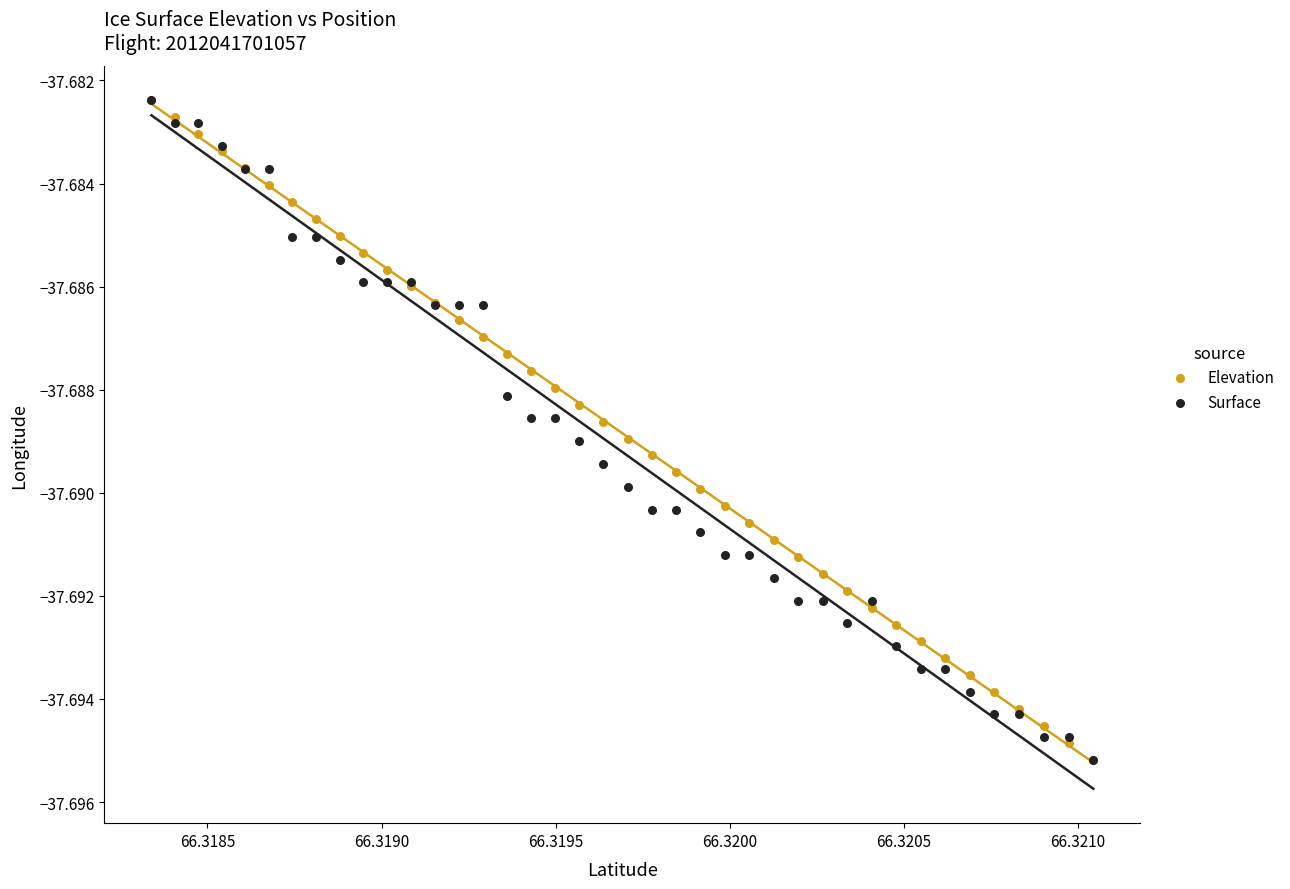

What are all the series names shown in the legend?

Elevation, Surface